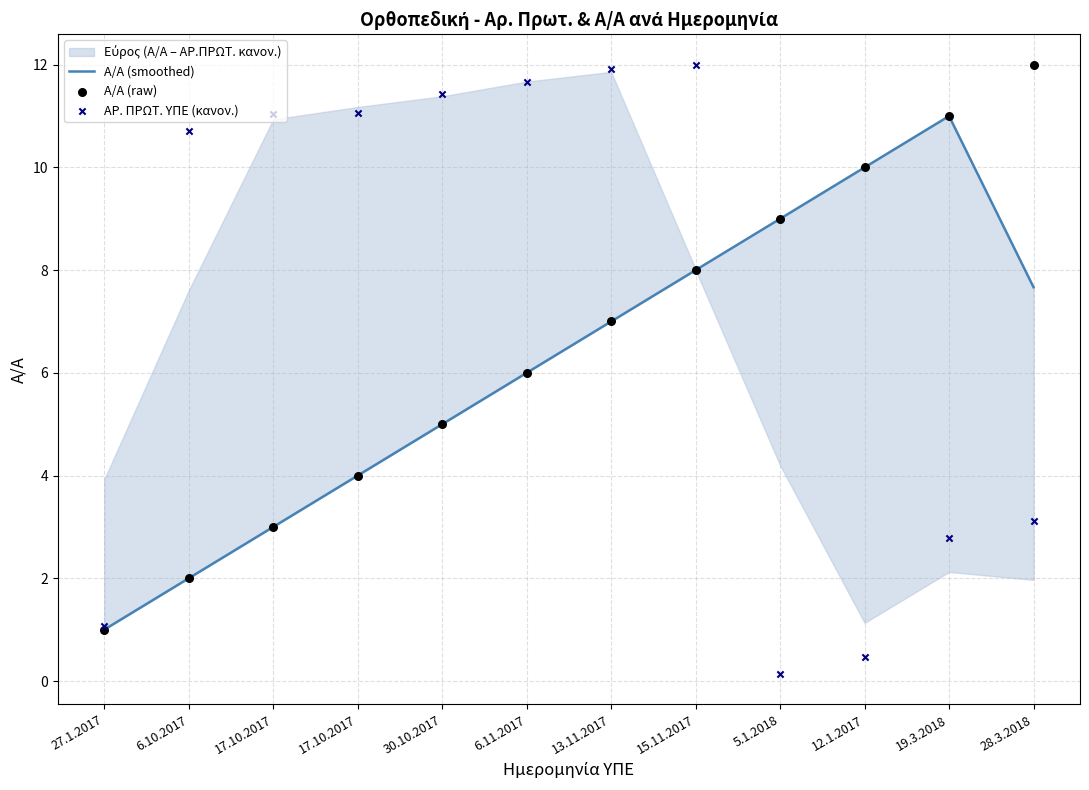

At how many categories does at least one series exceed 5?

11